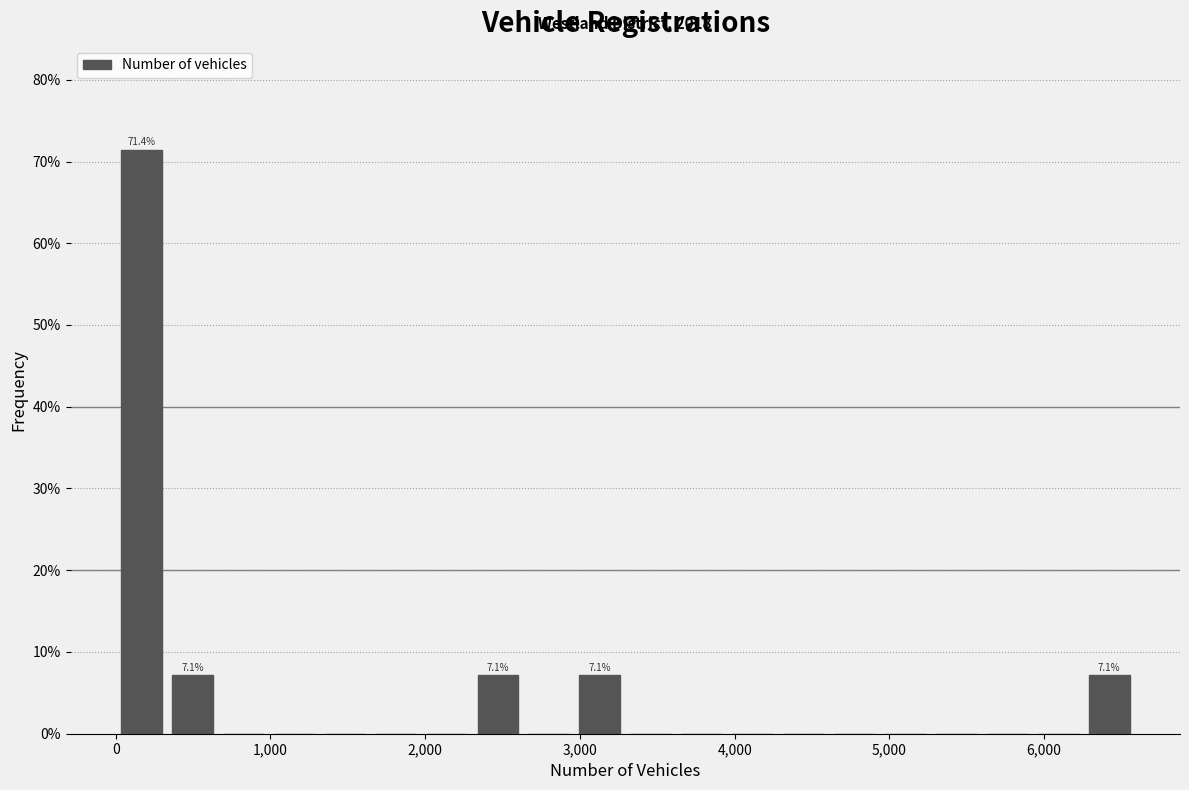

Read against the x-axis, roughly where is the centre of the tallest bar?

200